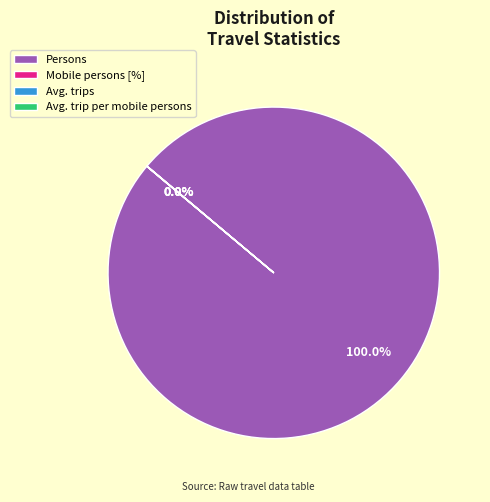

What is the largest slice in the pie chart?

Persons